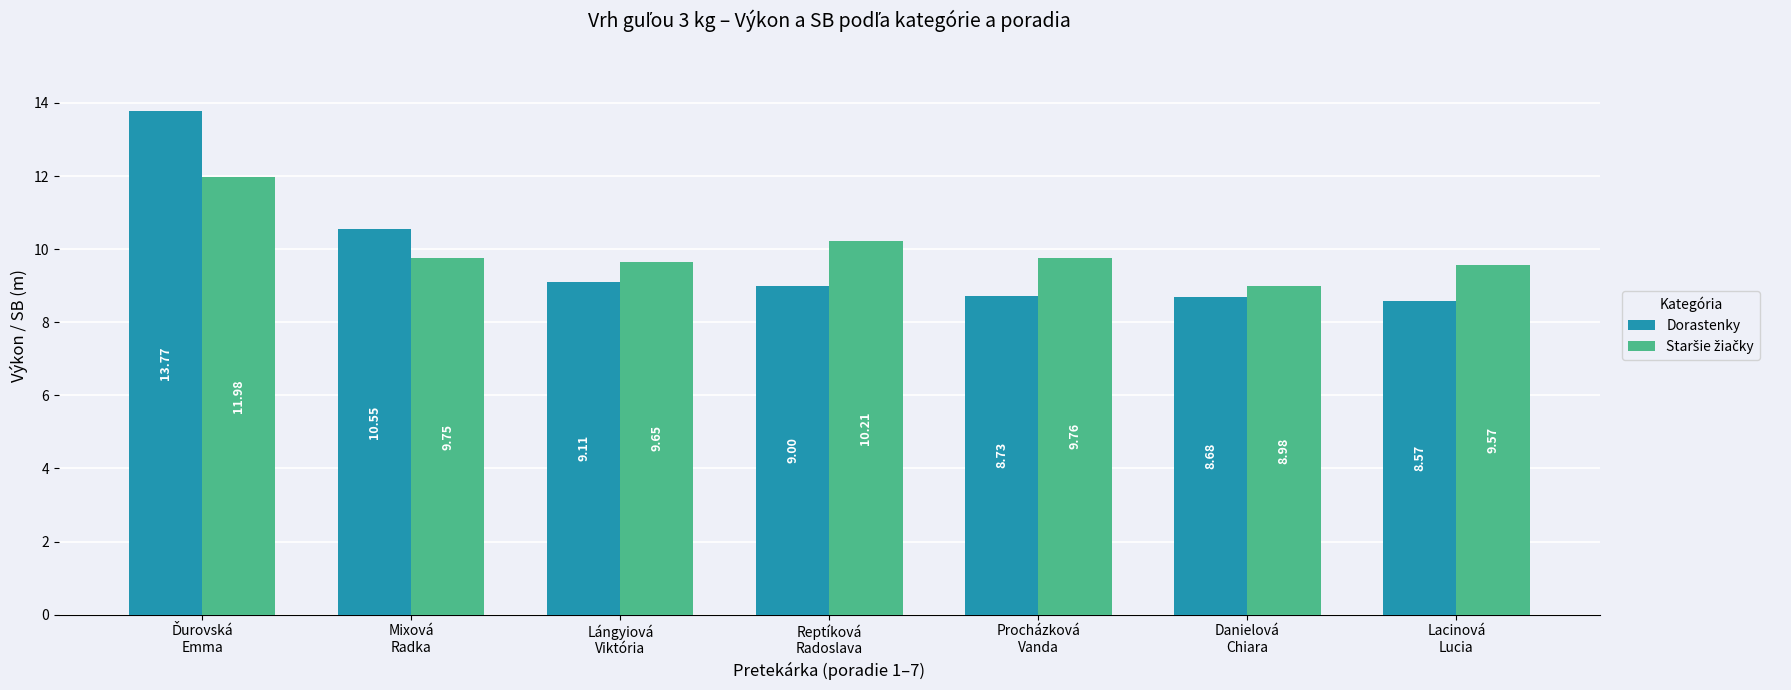

Which series has the largest range (max minus min)?

Dorastenky